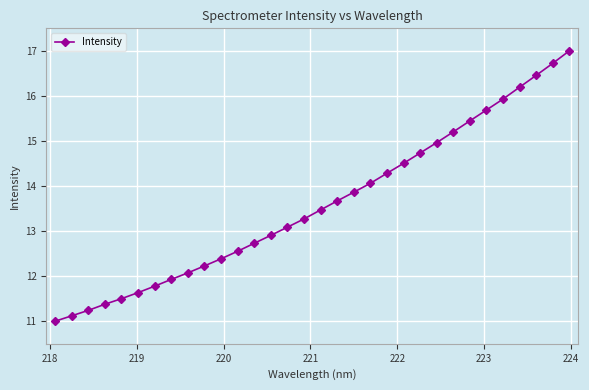

What is the sum of all values?

435.0